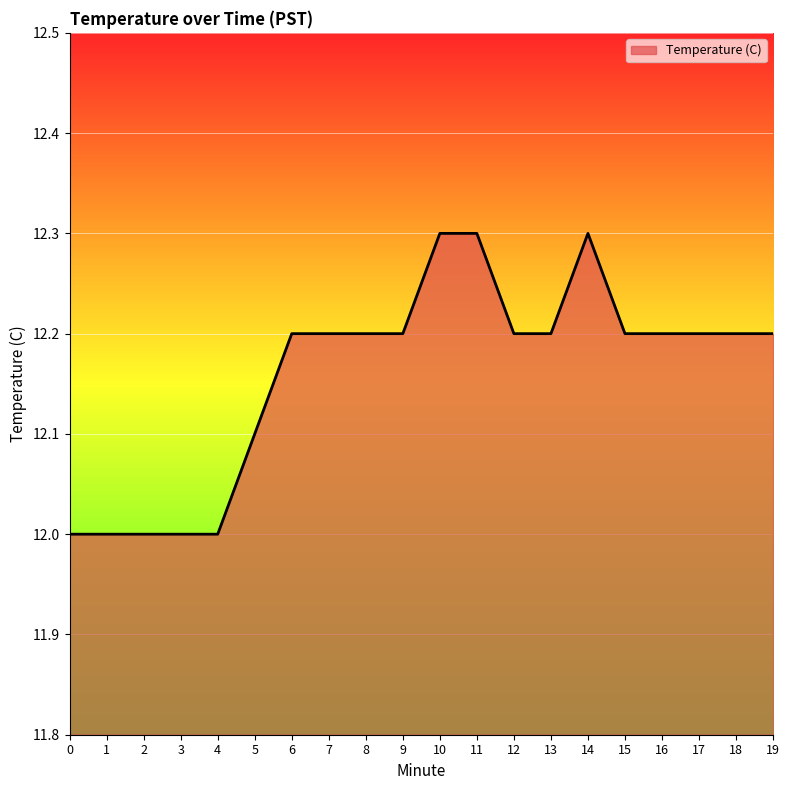

Which has a higher value, 9 or 10?

10